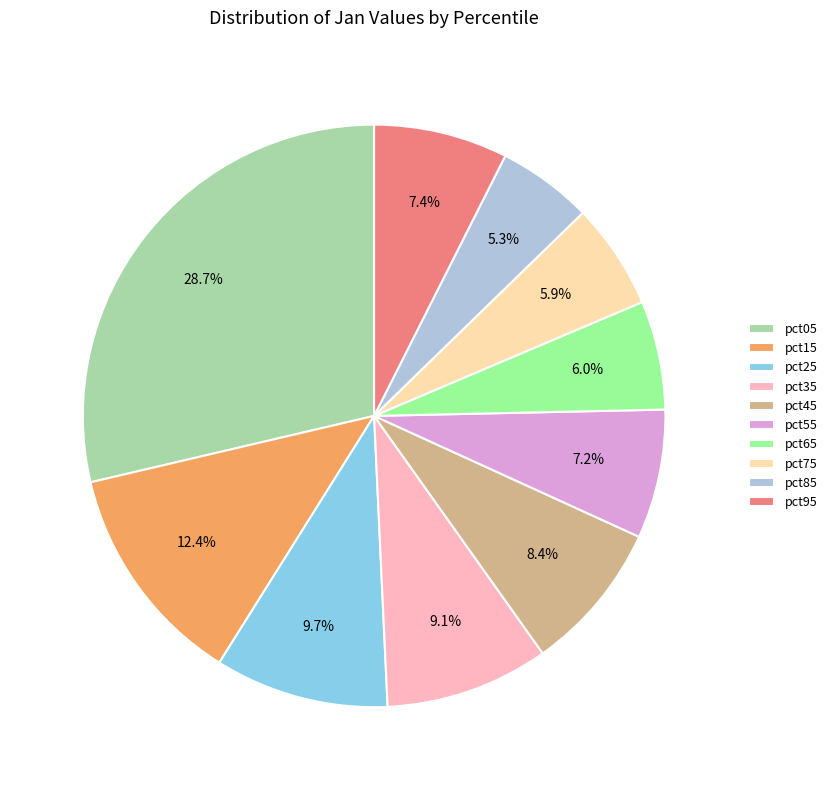

Which slice is the largest?

pct05